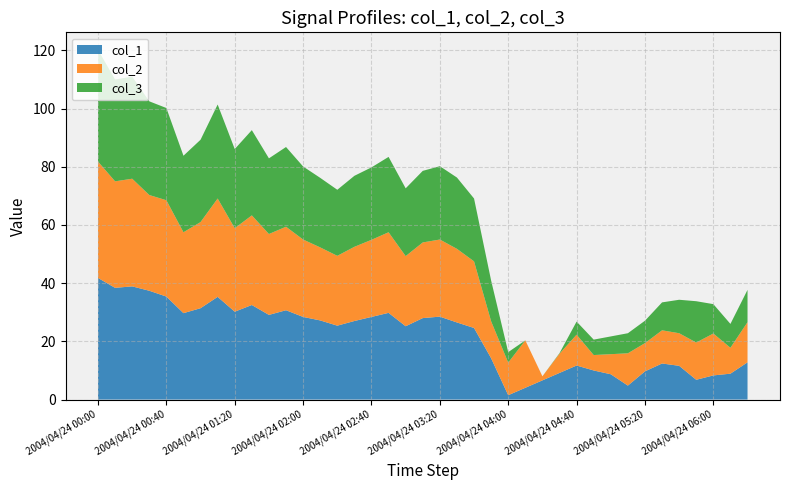

The col_1 series shows 28.5 at 2004/04/24 03:20. True or false?

True